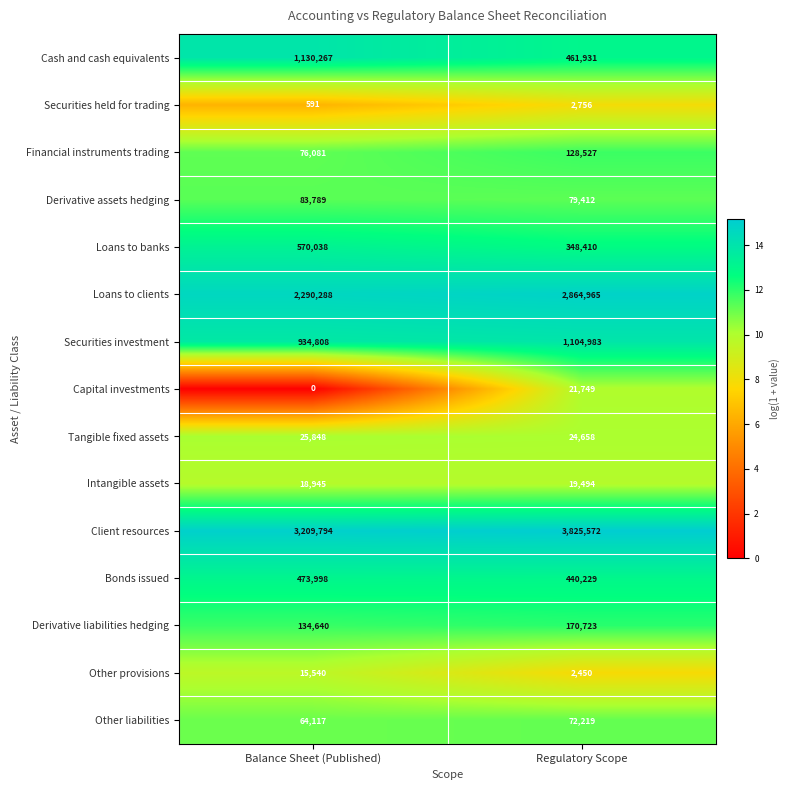

List the series in order of their peak value, highest first.

Client resources, Loans to clients, Cash and cash equivalents, Securities investment, Loans to banks, Bonds issued, Derivative liabilities hedging, Financial instruments trading, Derivative assets hedging, Other liabilities, Tangible fixed assets, Capital investments, Intangible assets, Other provisions, Securities held for trading